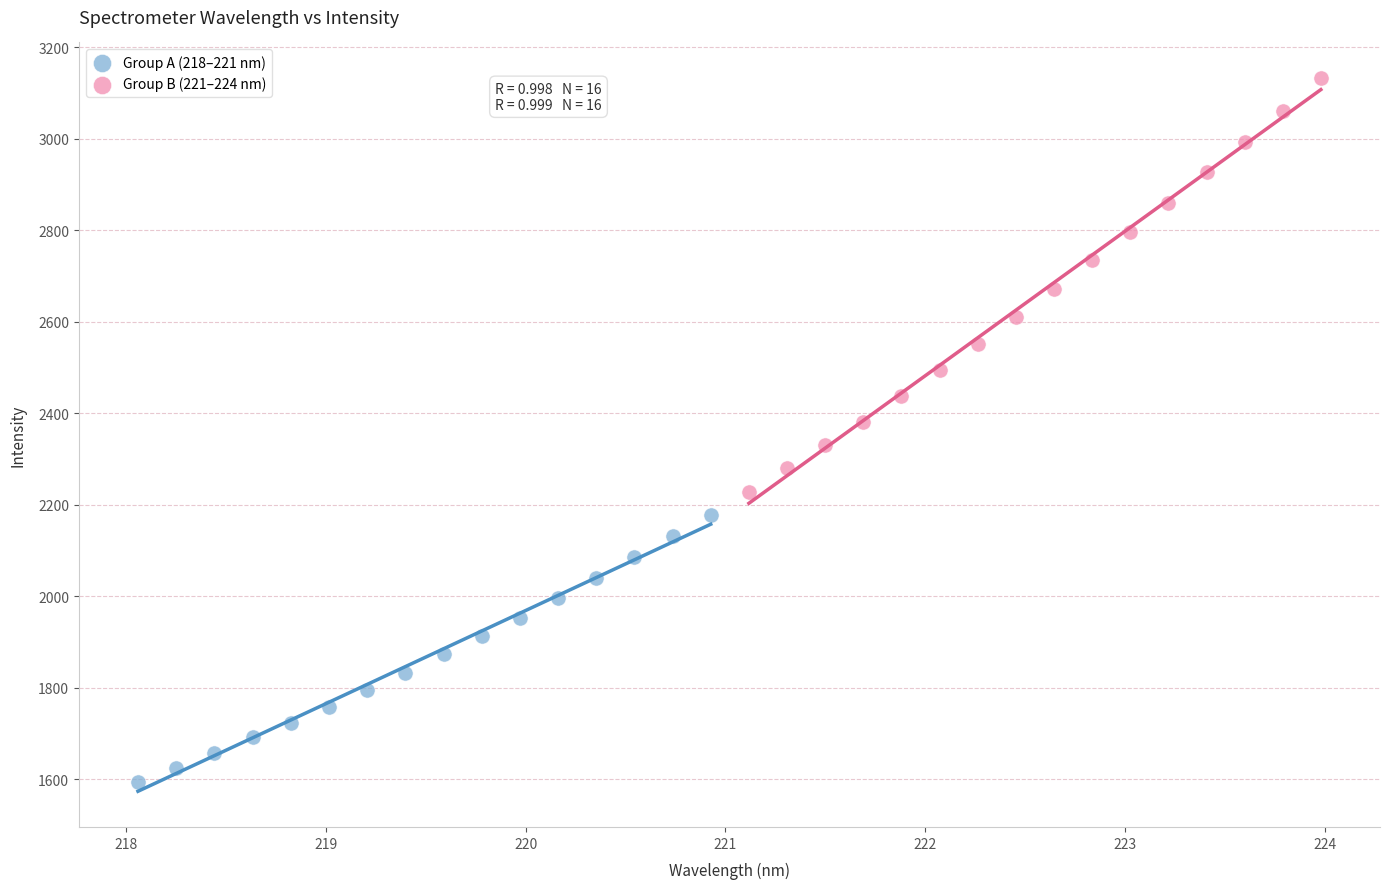

Which series reaches the minimum Y coordinate?

Group A (218–221 nm)